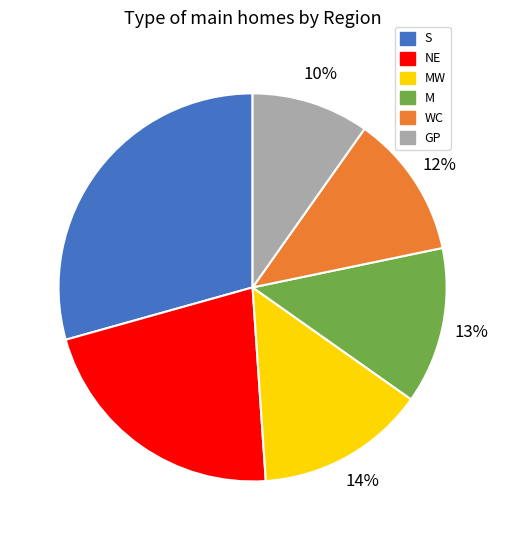

How many slices are in this pie chart?

6